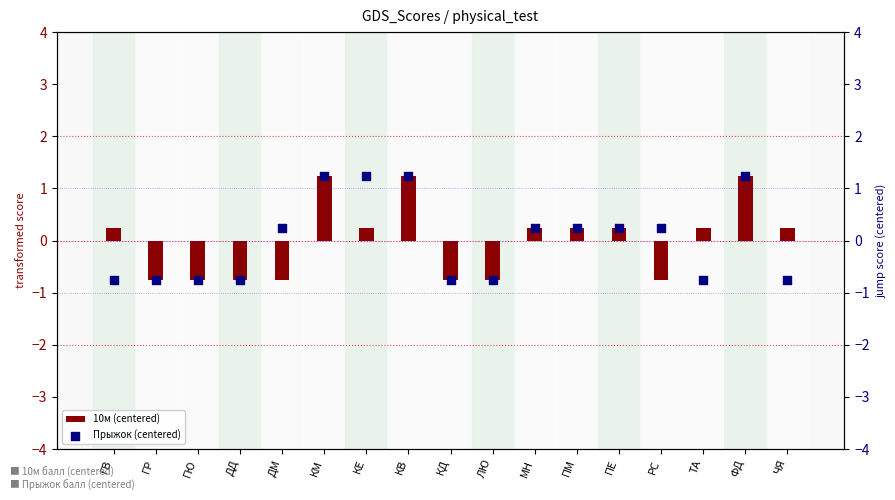

Which series reaches the maximum Y coordinate?

10м (centered)